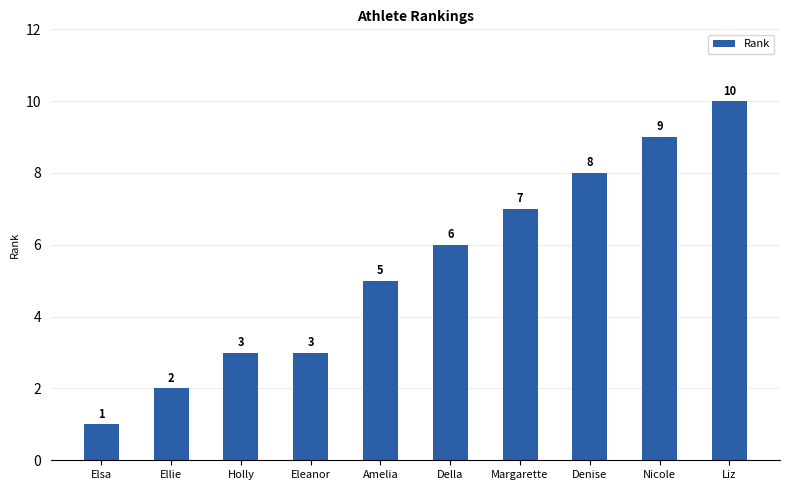

What is the difference between the maximum and minimum values?

9